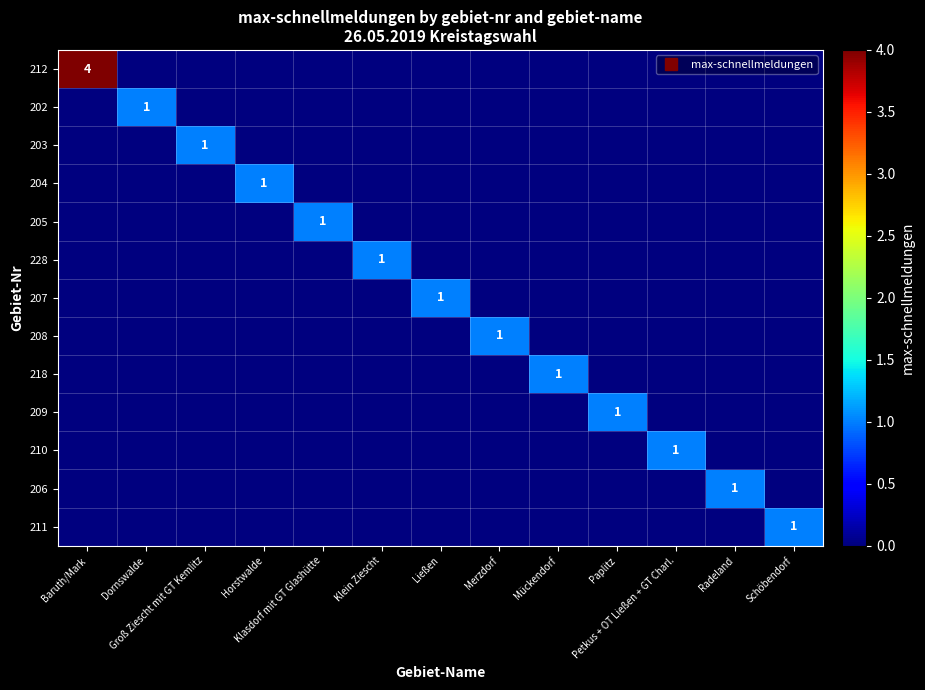

At Dornswalde, list the series in order from largest to smallest.

202, 212, 203, 204, 205, 228, 207, 208, 218, 209, 210, 206, 211